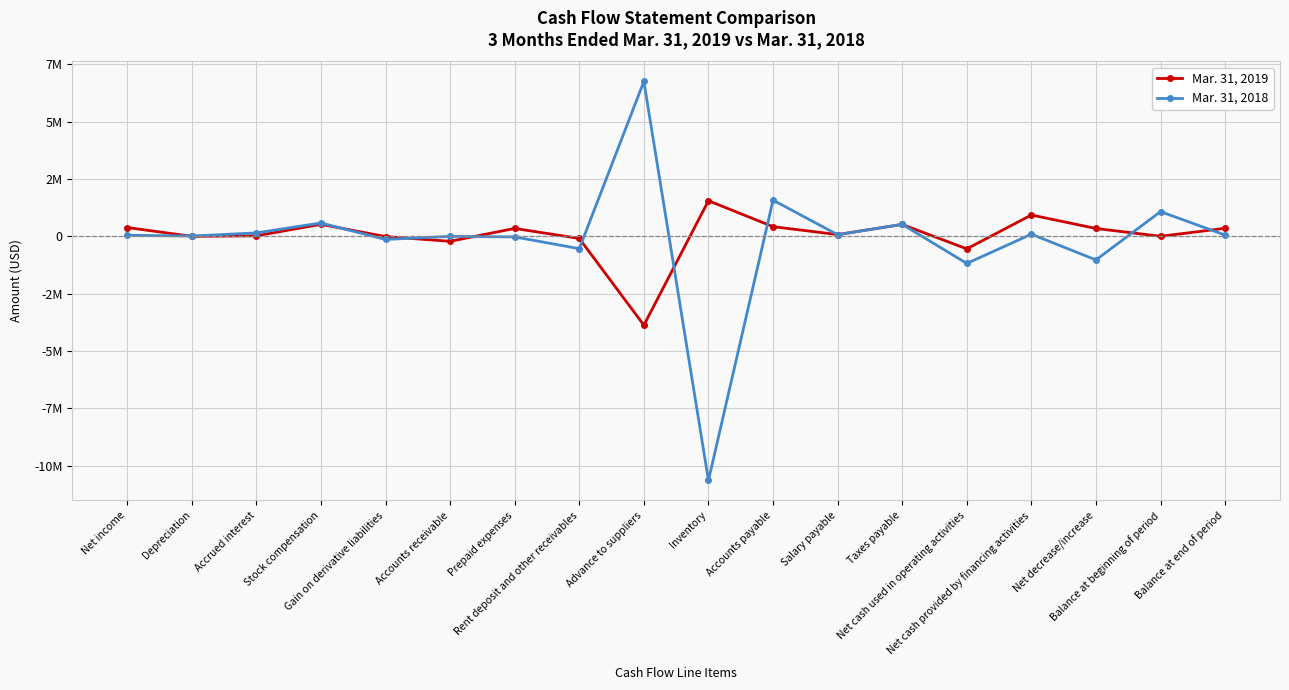

At which label does Mar. 31, 2019 reach its peak?

Inventory